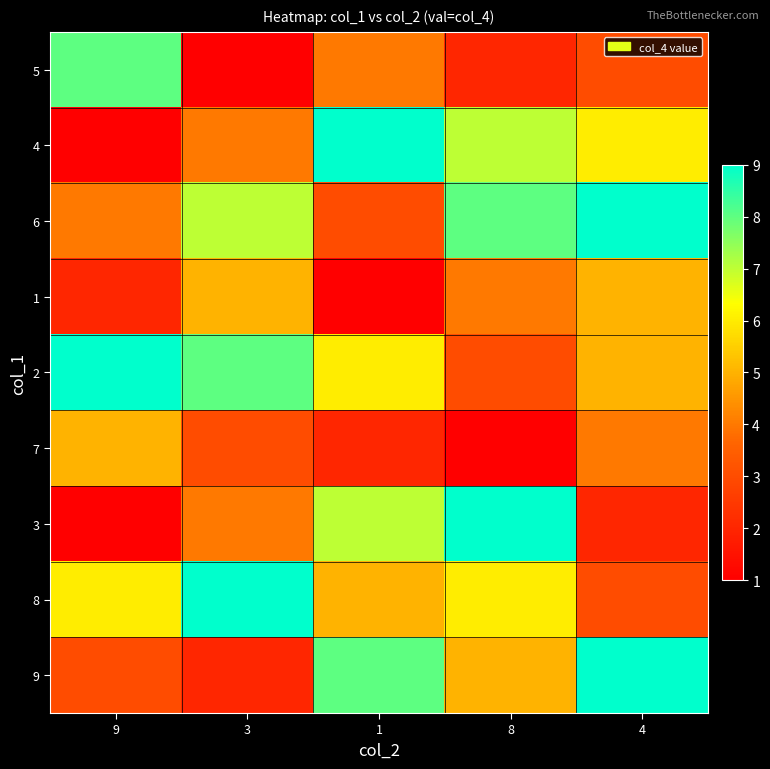

Reading left to right, list all the values displayed in this chart.

5: 9=8	3=1	1=4	8=2	4=3
4: 9=1	3=4	1=9	8=7	4=6
6: 9=4	3=7	1=3	8=8	4=9
1: 9=2	3=5	1=1	8=4	4=5
2: 9=9	3=8	1=6	8=3	4=5
7: 9=5	3=3	1=2	8=1	4=4
3: 9=1	3=4	1=7	8=9	4=2
8: 9=6	3=9	1=5	8=6	4=3
9: 9=3	3=2	1=8	8=5	4=9